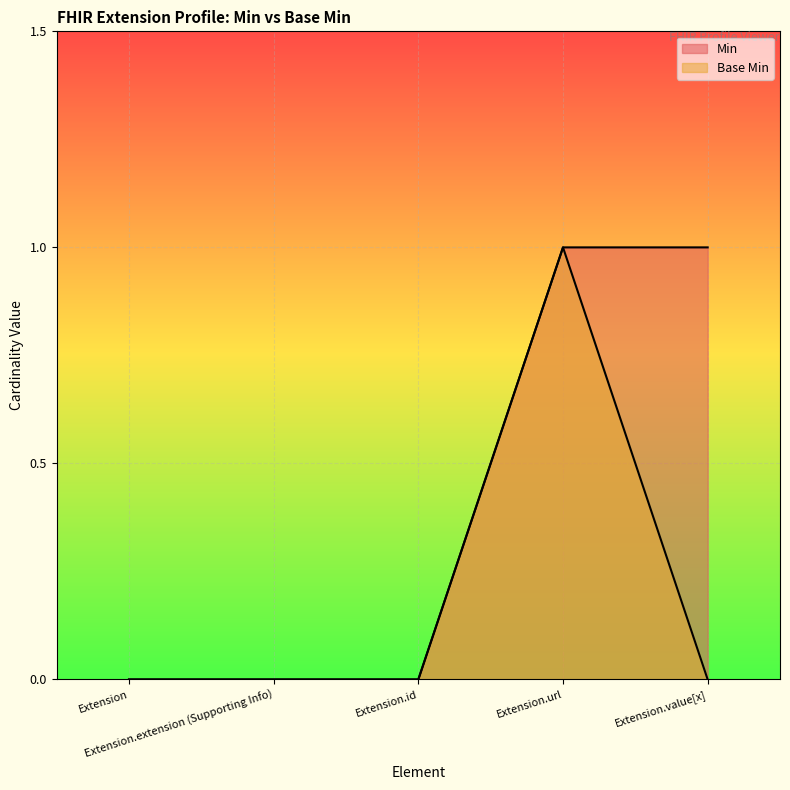

What is the difference between the maximum and second lowest values in the Min series?

1